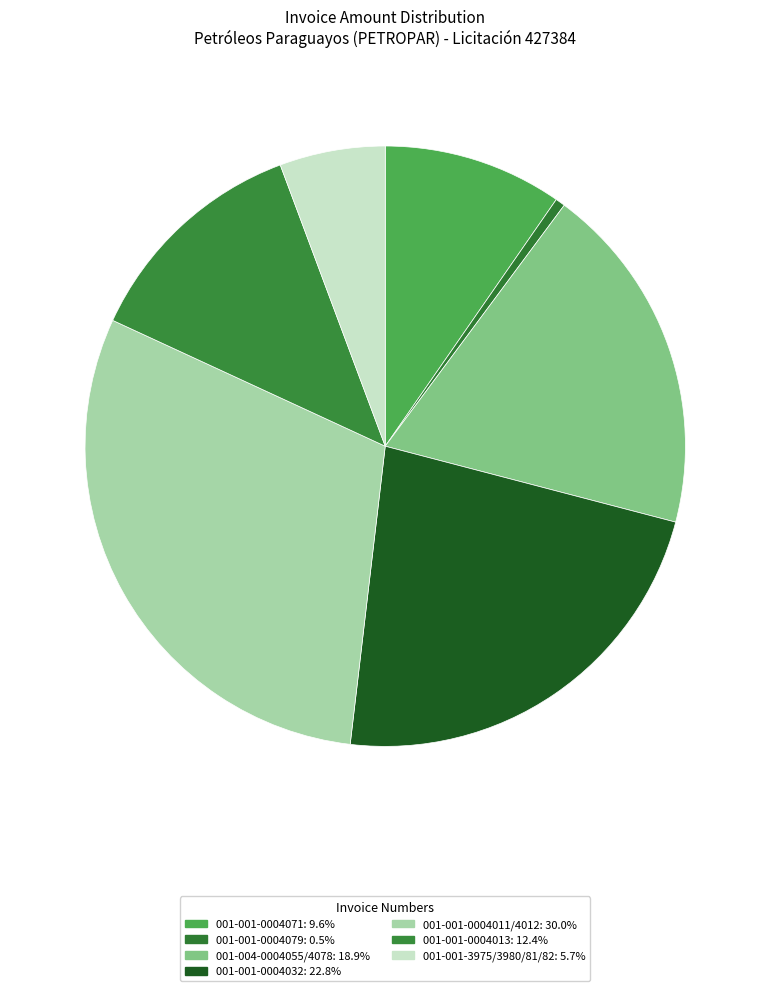

How many segments does this pie chart have?

7